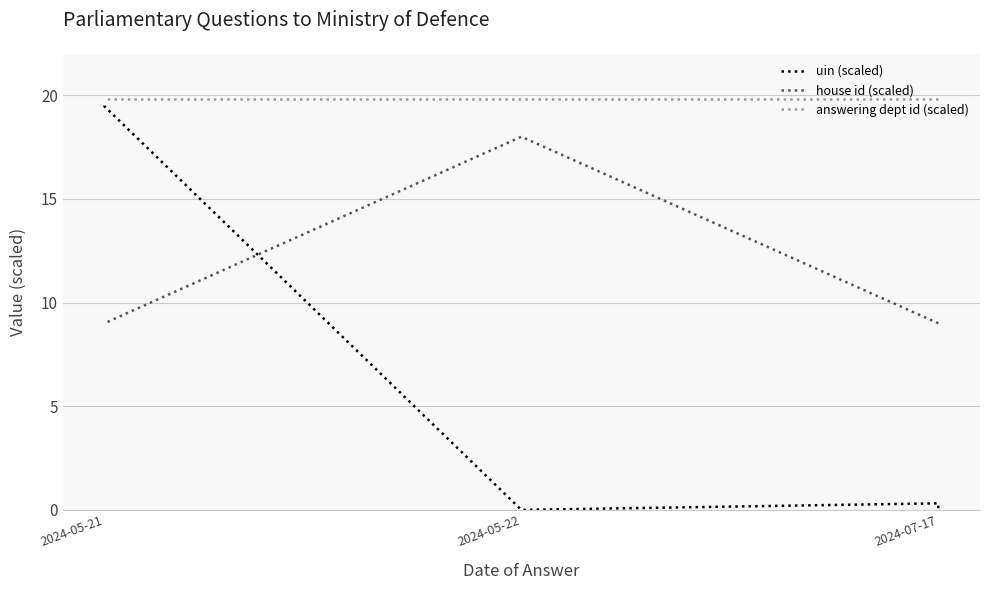

True or false: uin (scaled) and answering dept id (scaled) cross at least once.

False